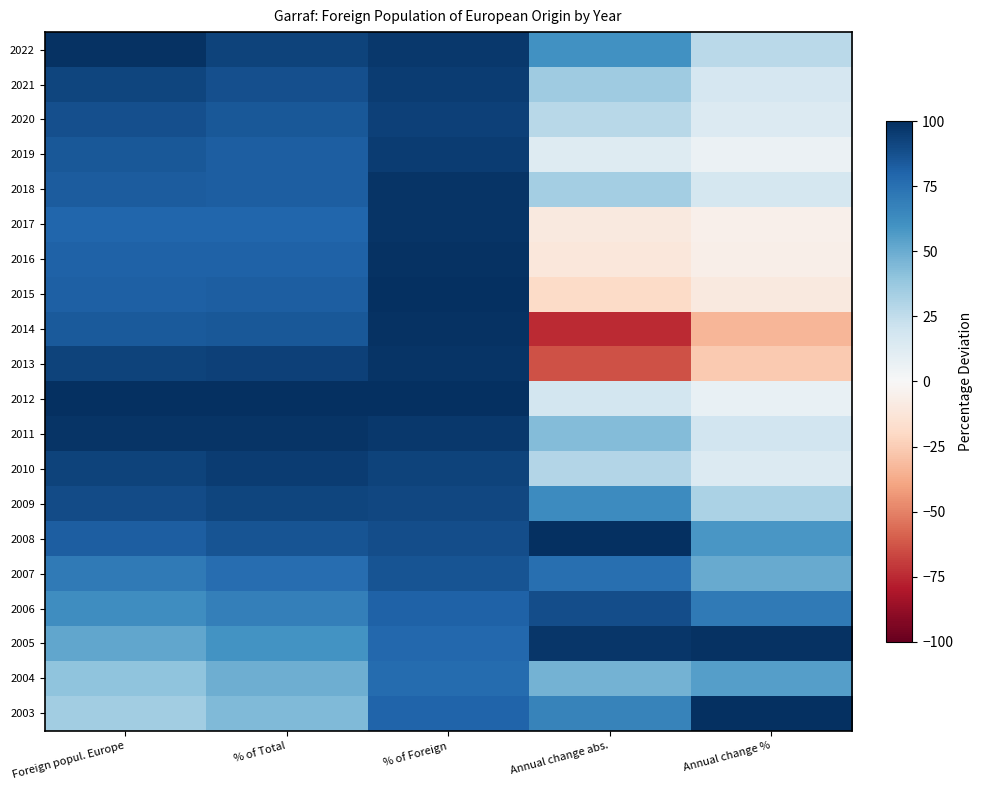

What is the maximum value shown in the chart?

100.0